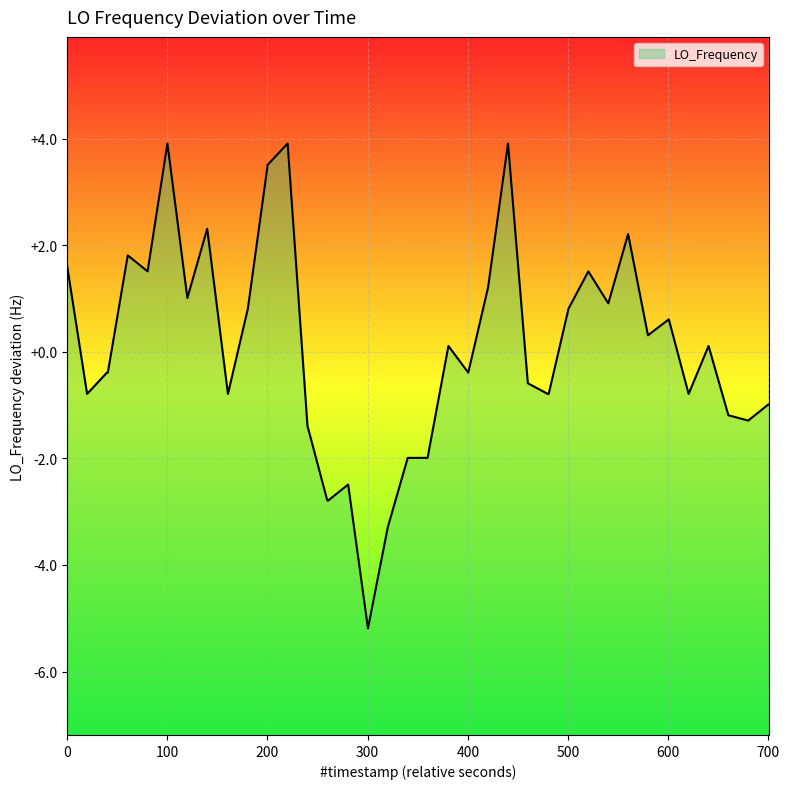

What is the minimum value shown in the chart?

-5.2